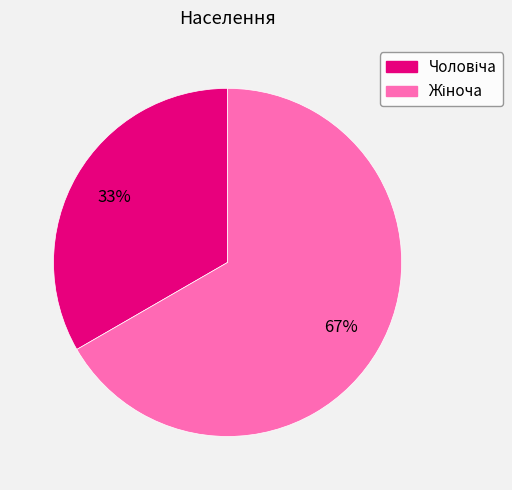

To the nearest percent, what is the average slice percentage?

50%